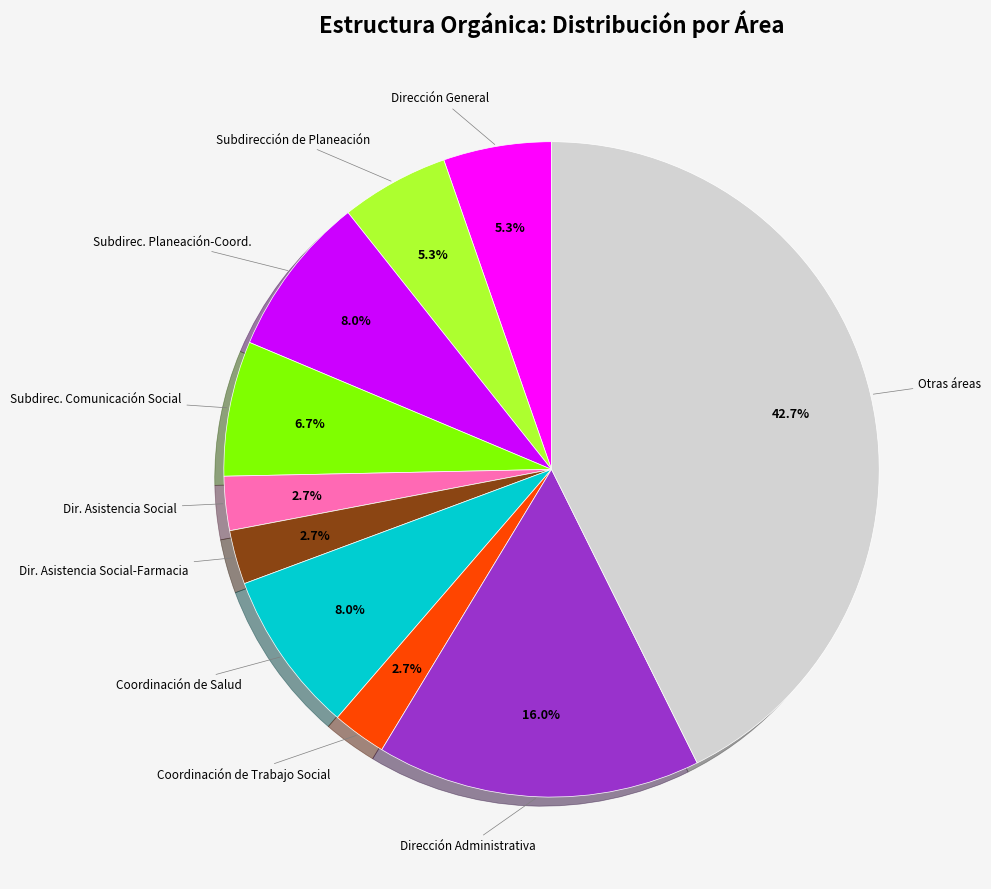

To the nearest percent, what is the difference between the largest and smallest slice percentages?

40%